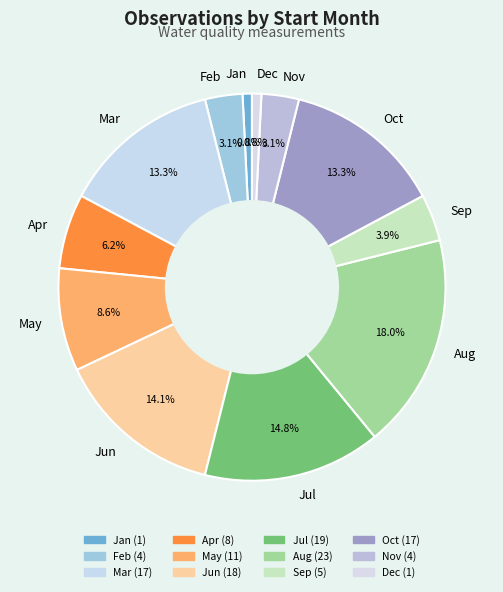

Does any single category account for the majority?

No